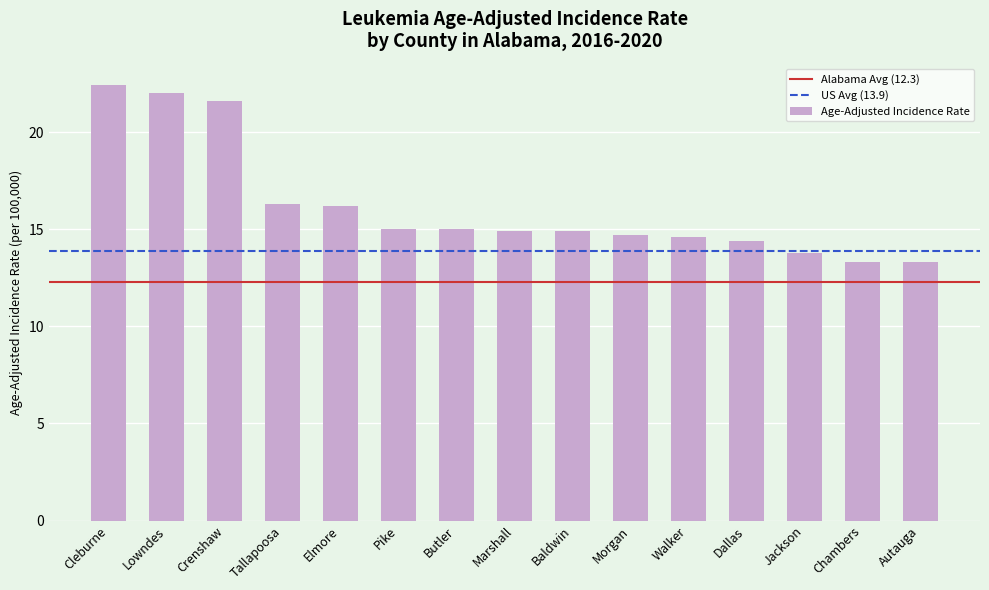

How many data points does each series have?

15